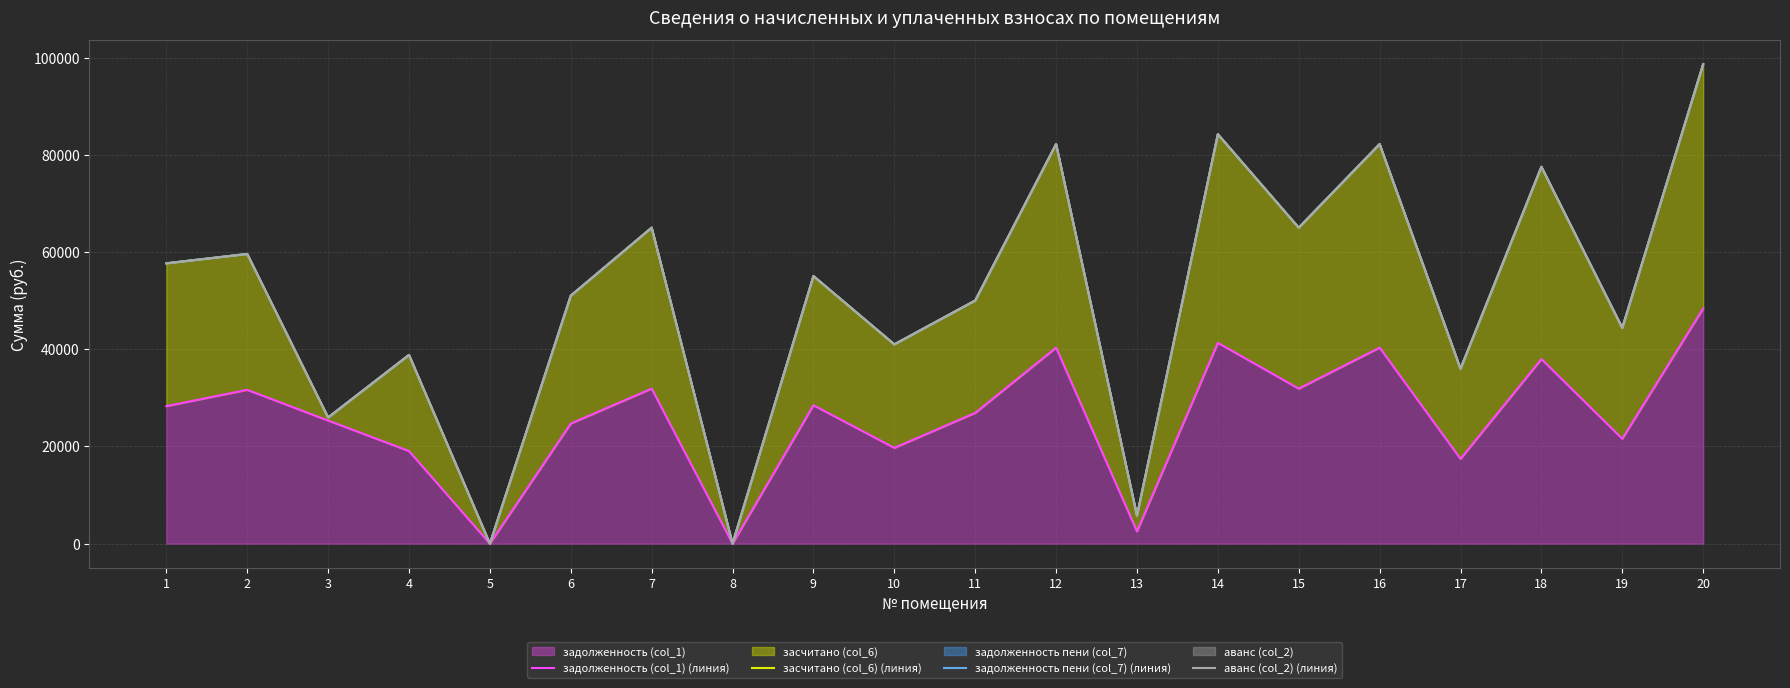

True or false: засчитано (col_6) (линия) and задолженность (col_1) (линия) intersect in this chart.

False